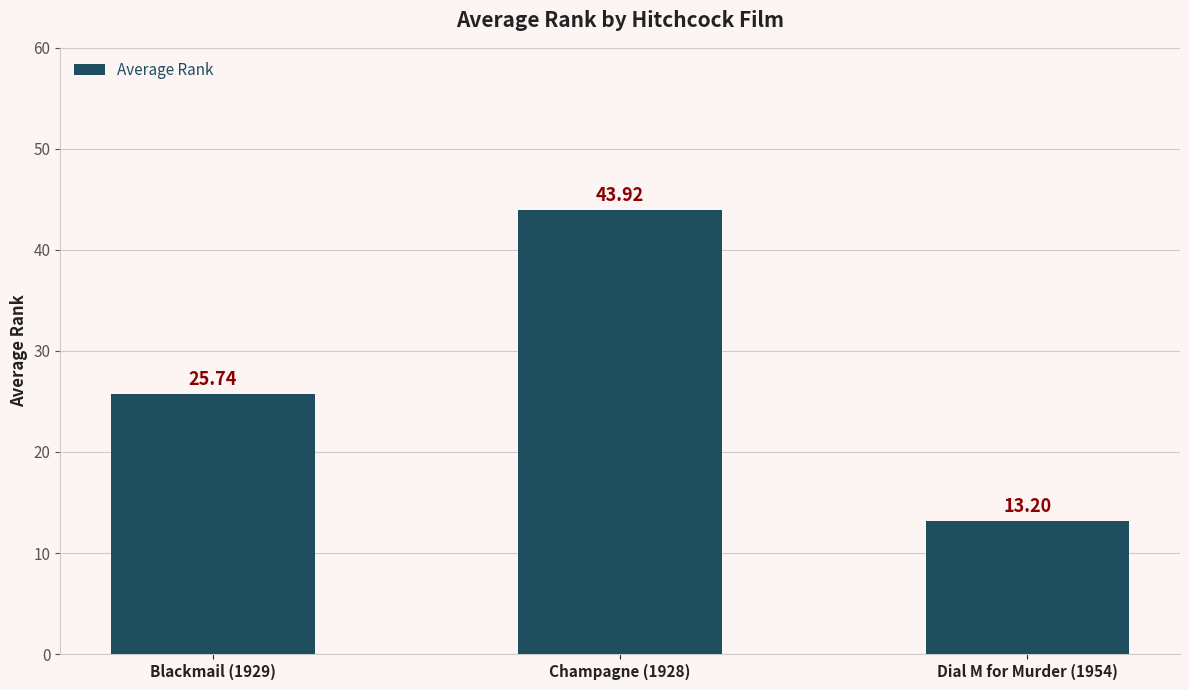

The value at Blackmail (1929) is 39.6. True or false?

False